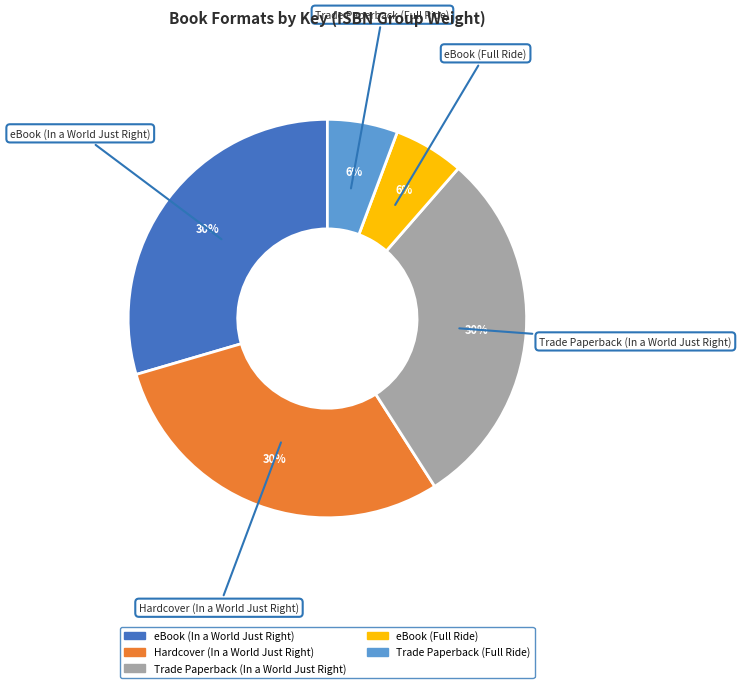

Is eBook (Full Ride) the majority of the pie?

No